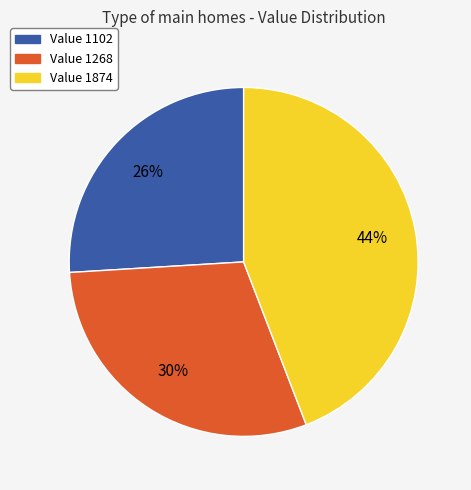

Does any single category account for the majority?

No